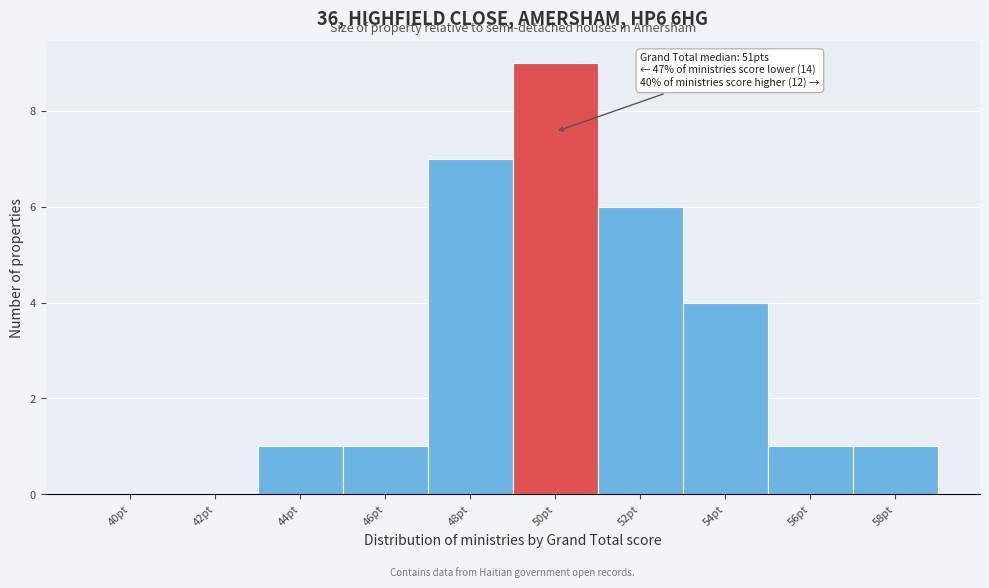

Reading left to right, extract all data points from this chart.

40pt=0	42pt=0	44pt=1	46pt=1	48pt=7	50pt=9	52pt=6	54pt=4	56pt=1	58pt=1